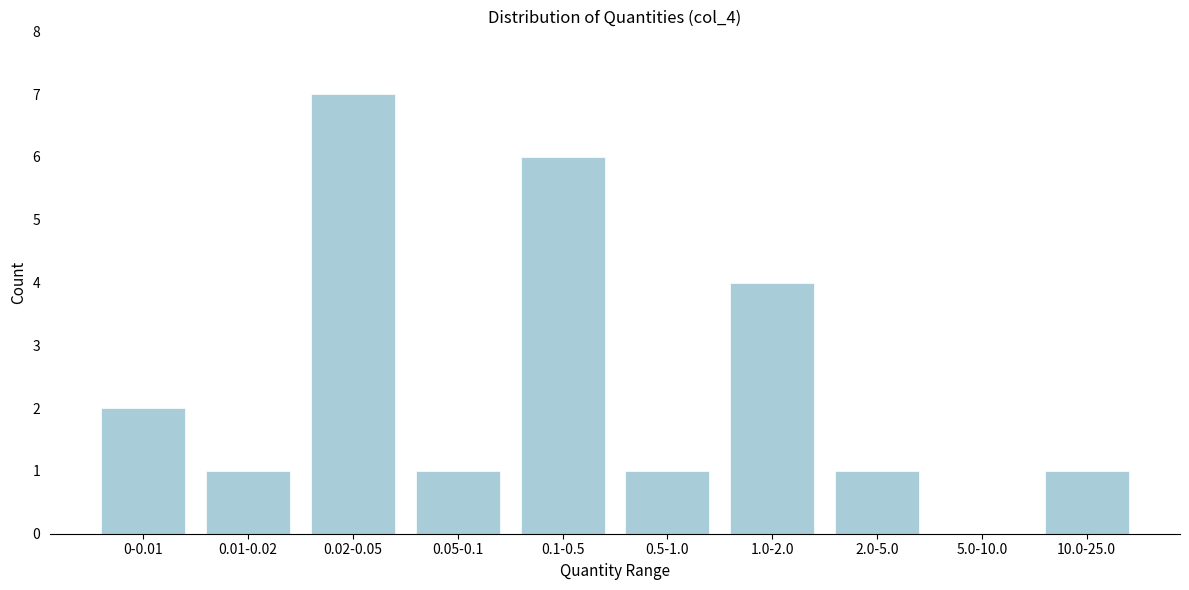

Reading left to right, extract all data points from this chart.

0-0.01=2	0.01-0.02=1	0.02-0.05=7	0.05-0.1=1	0.1-0.5=6	0.5-1.0=1	1.0-2.0=4	2.0-5.0=1	5.0-10.0=0	10.0-25.0=1